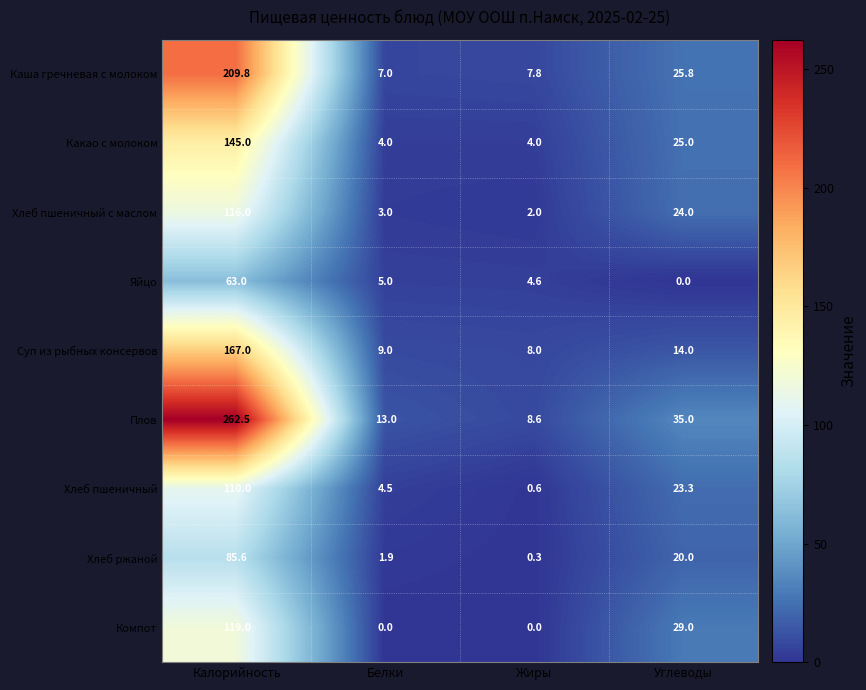

At which category does the chart reach its peak across all series?

Калорийность